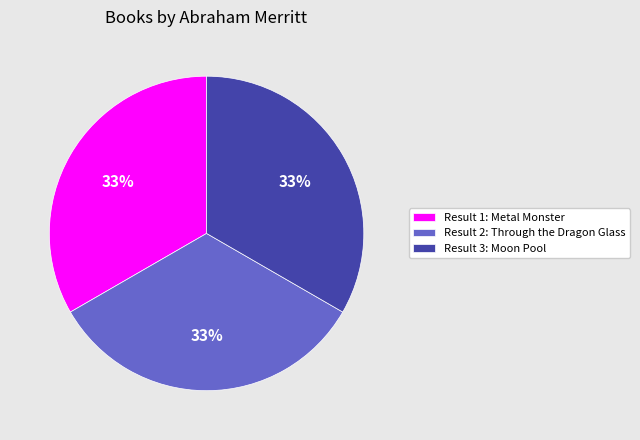

Is there any slice that represents more than half of the pie?

No